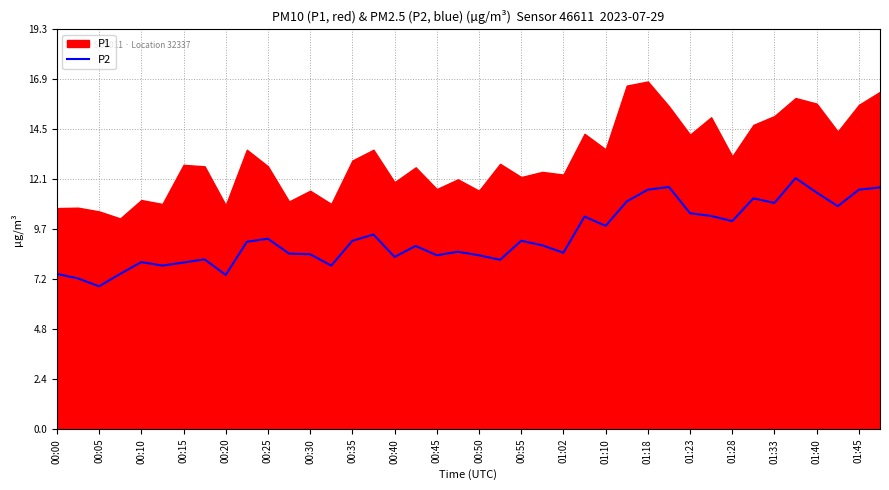

What is the maximum value for P2?

12.1